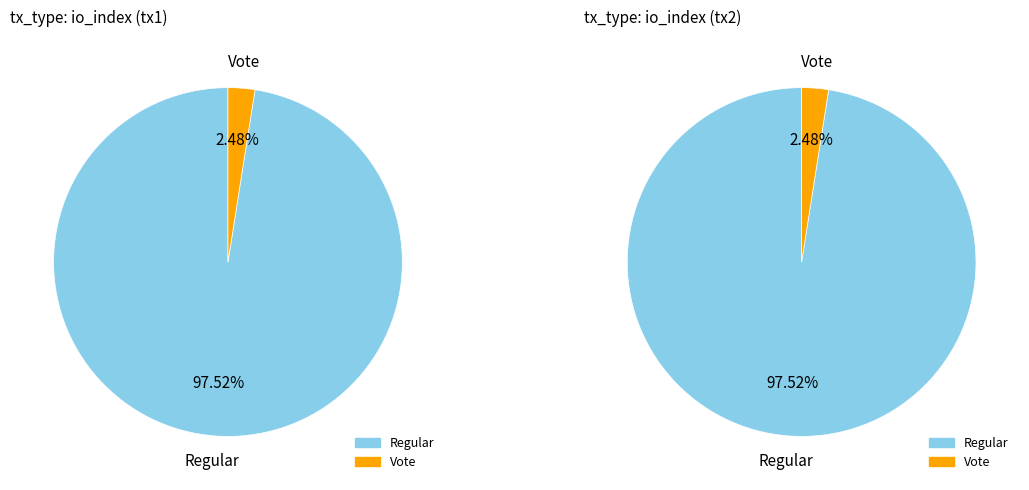

To the nearest percent, what portion does Regular represent?

98%